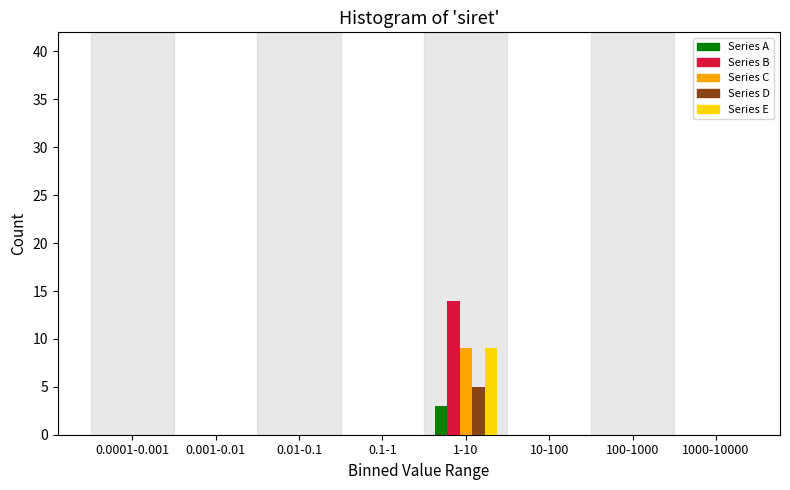

The Series D series shows 0 at 0.1-1. True or false?

True